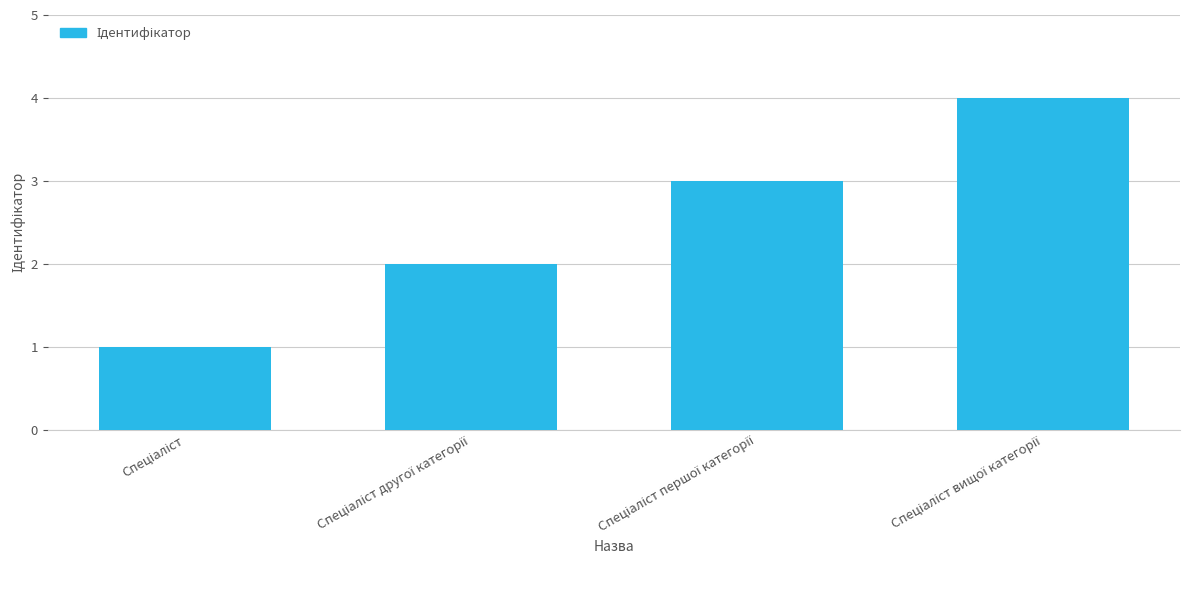

What is the value of the 1st bar from the left?

1